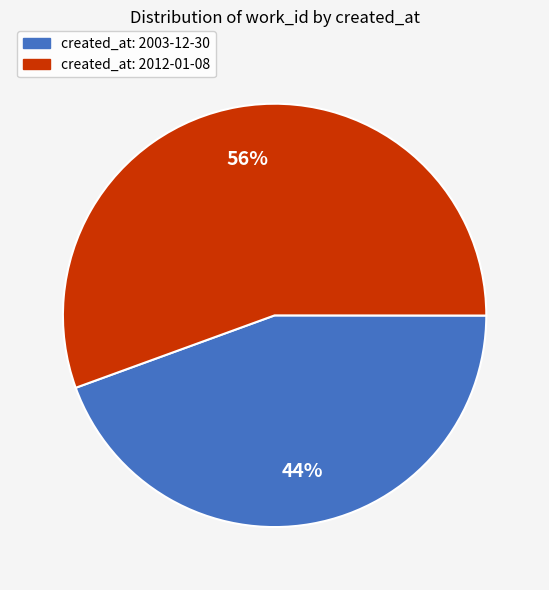

What is the largest slice in the pie chart?

created_at: 2012-01-08